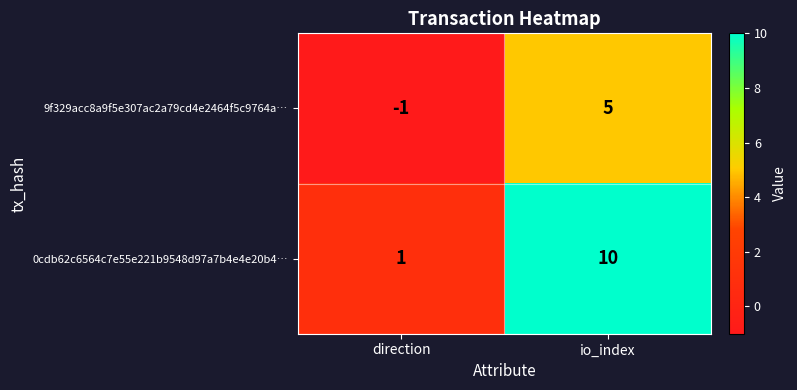

How many distinct data groups are displayed?

2